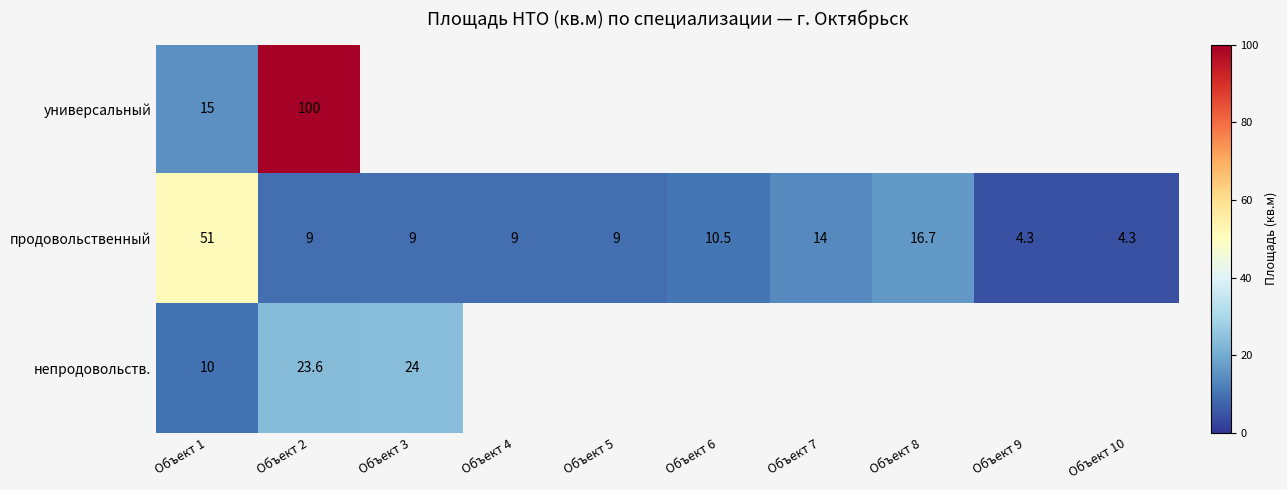

Which category has the lowest value across all series?

Объект 9